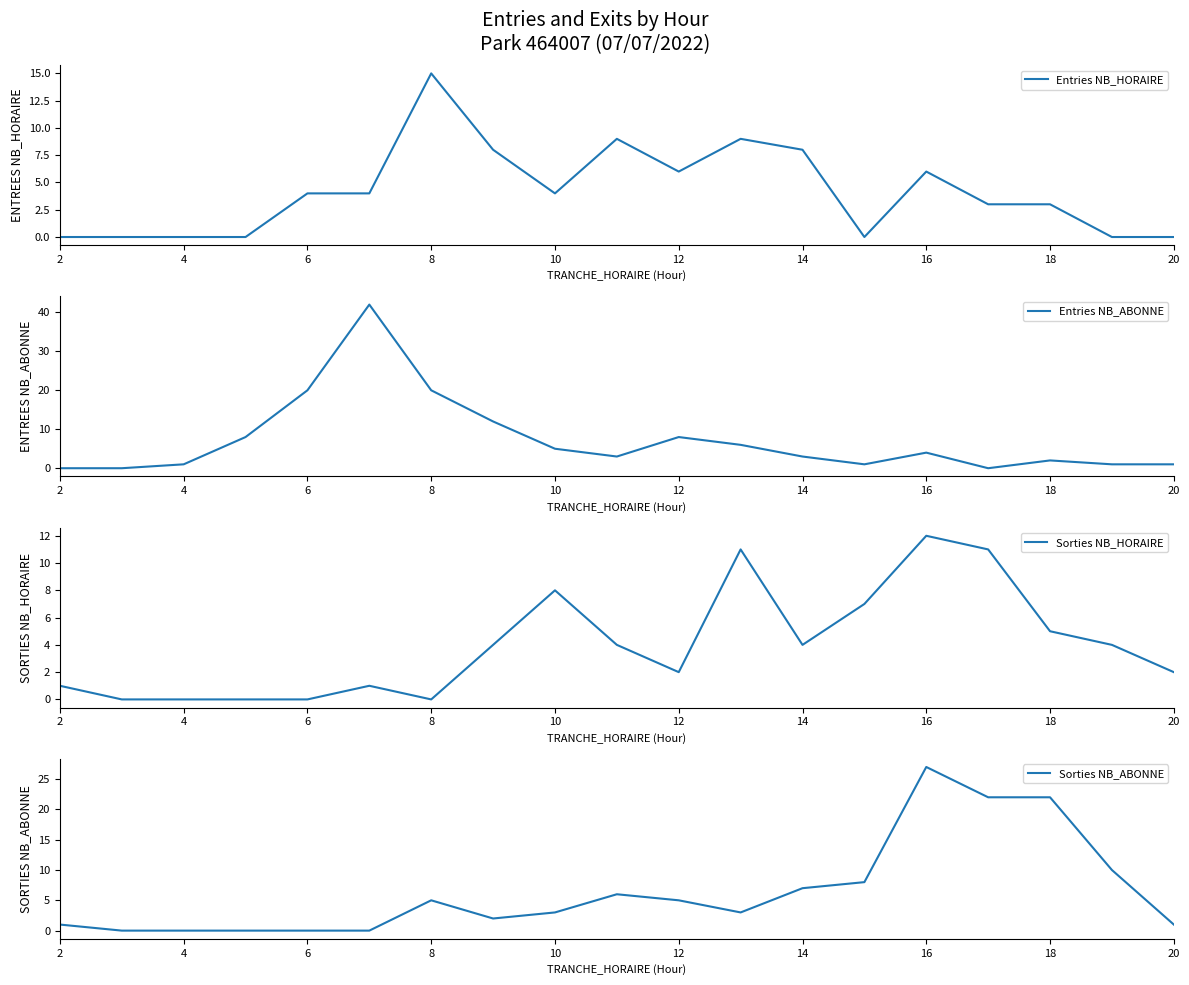

Is it true that Entries NB_HORAIRE equals 0 at 2?

True